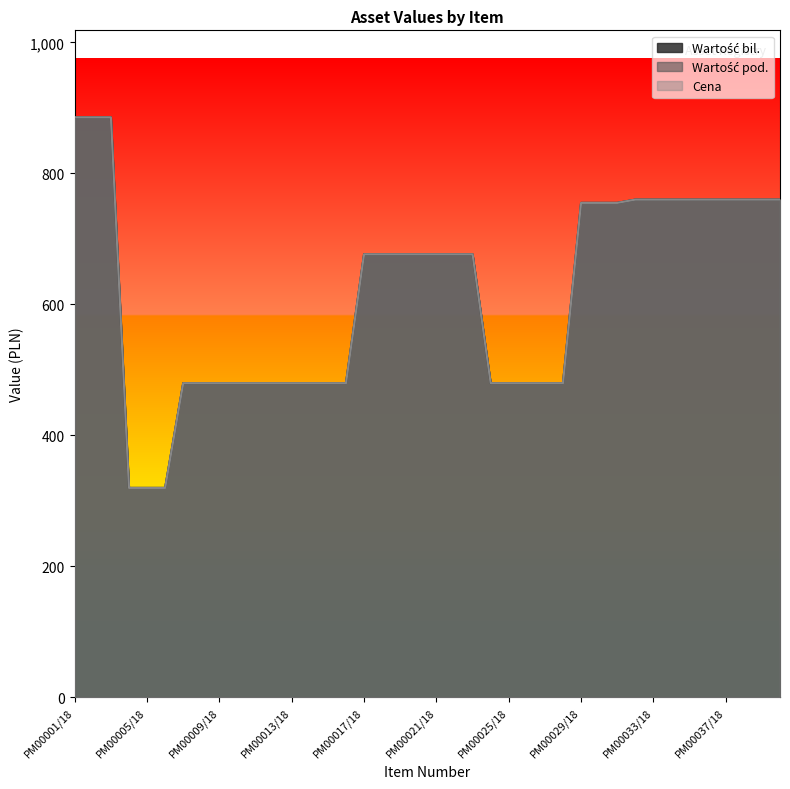

What is the label of the 5th point from the right?

PM00036/18